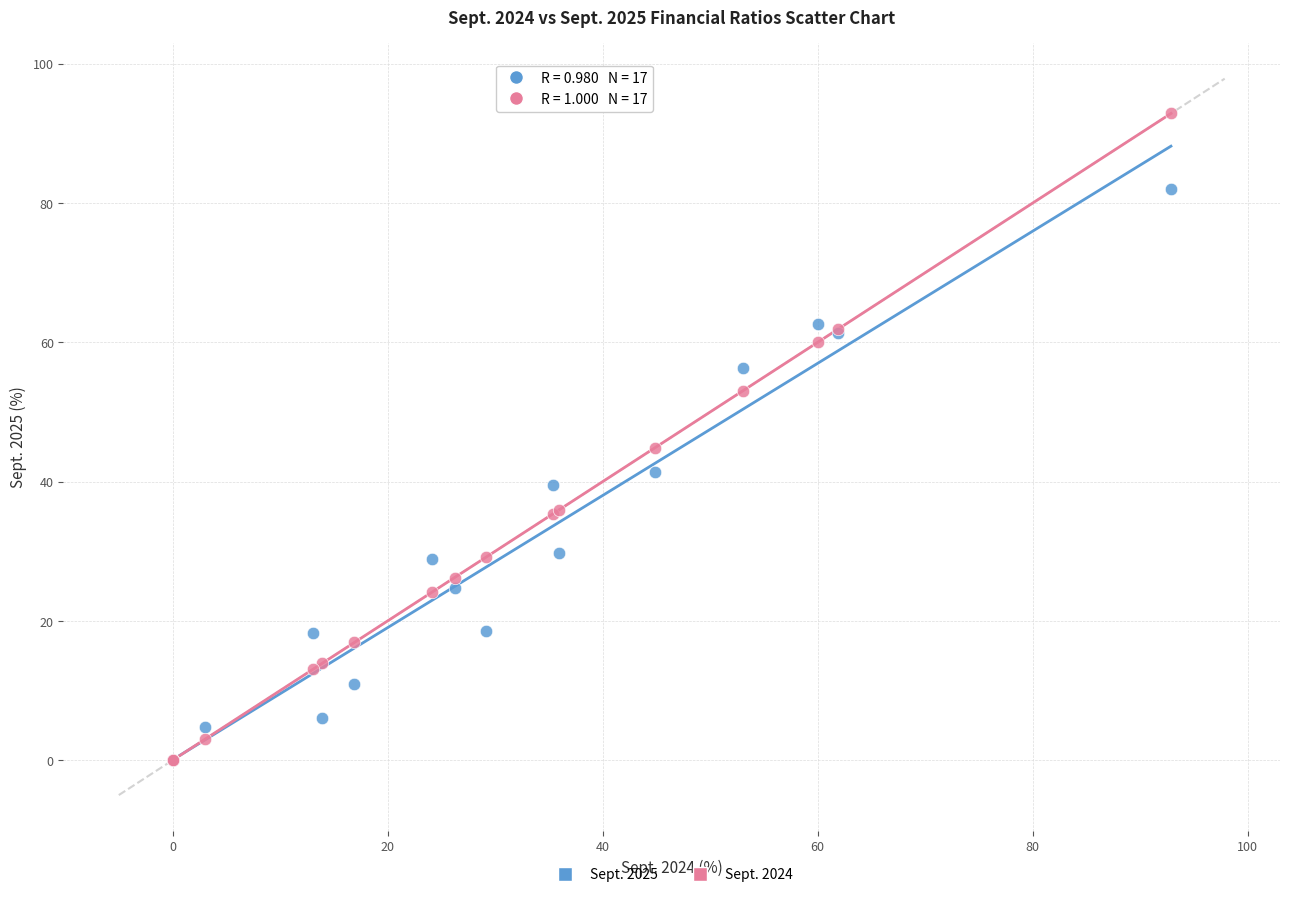

Which series has the widest spread of Y values?

Sept. 2024